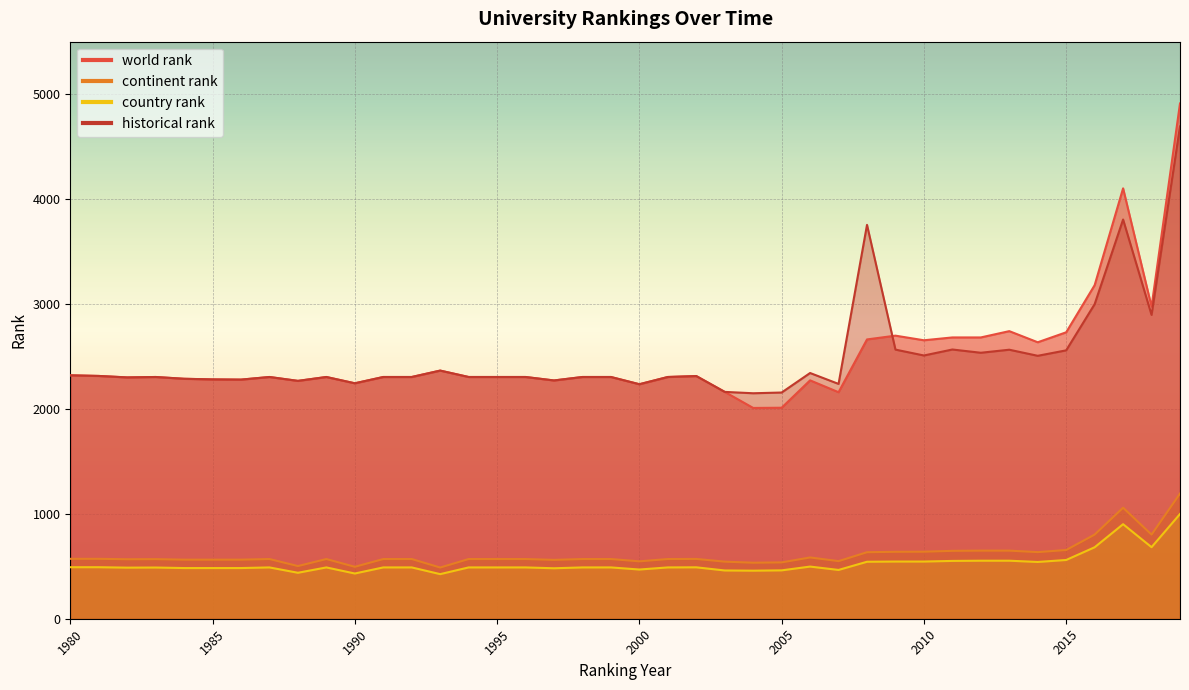

Where is the first local maximum for country rank?

1983